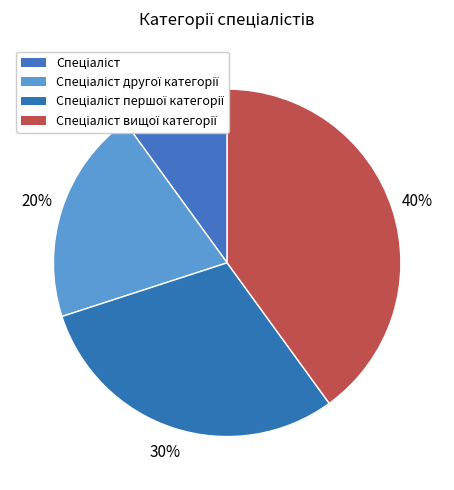

How many slices are in this pie chart?

4